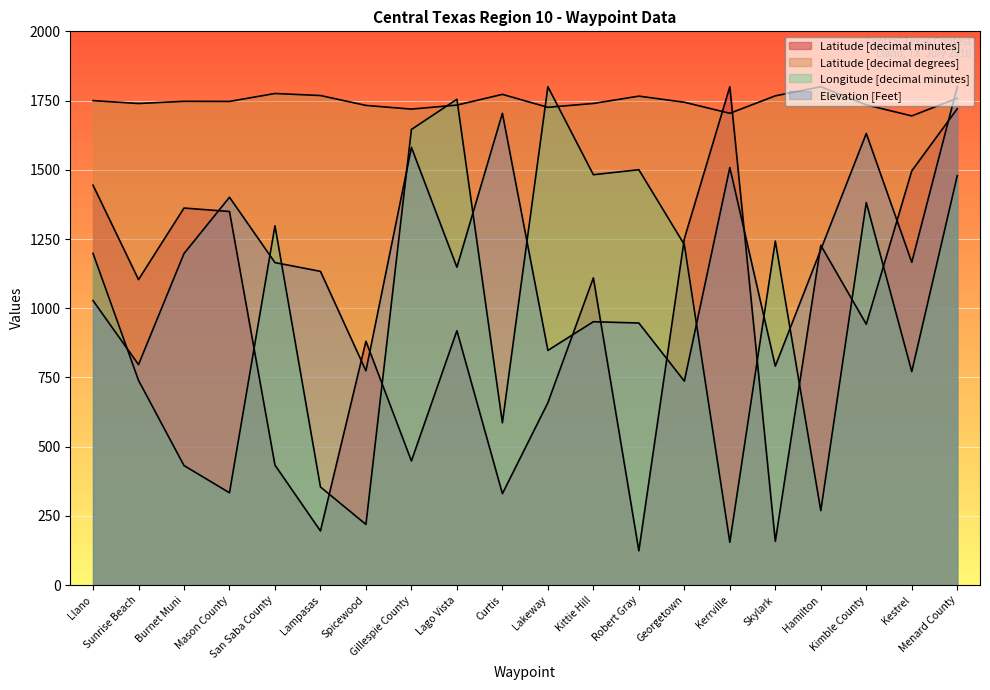

Which series has the largest range (max minus min)?

Latitude [decimal minutes]